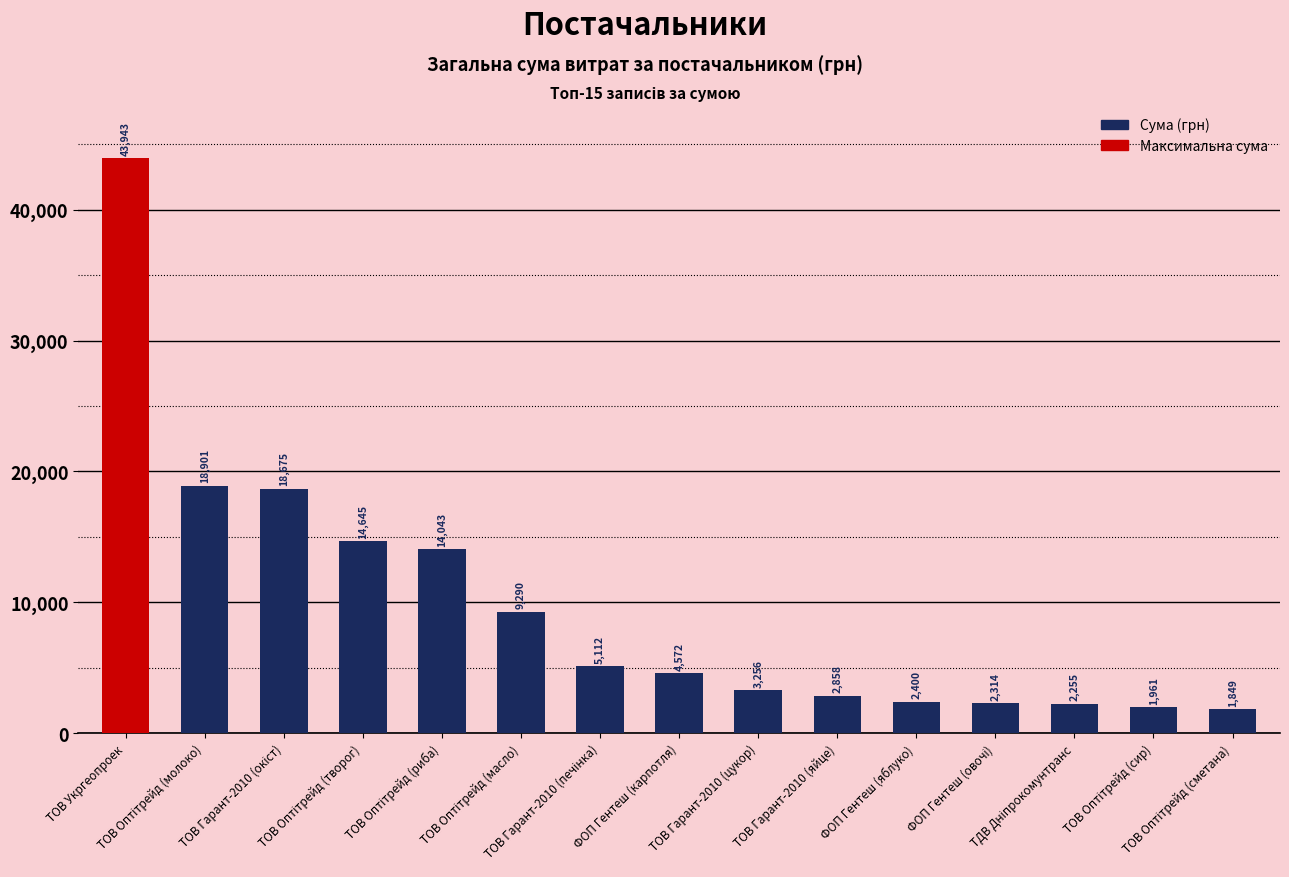

What is the difference between the second highest and second lowest values?

16940.0